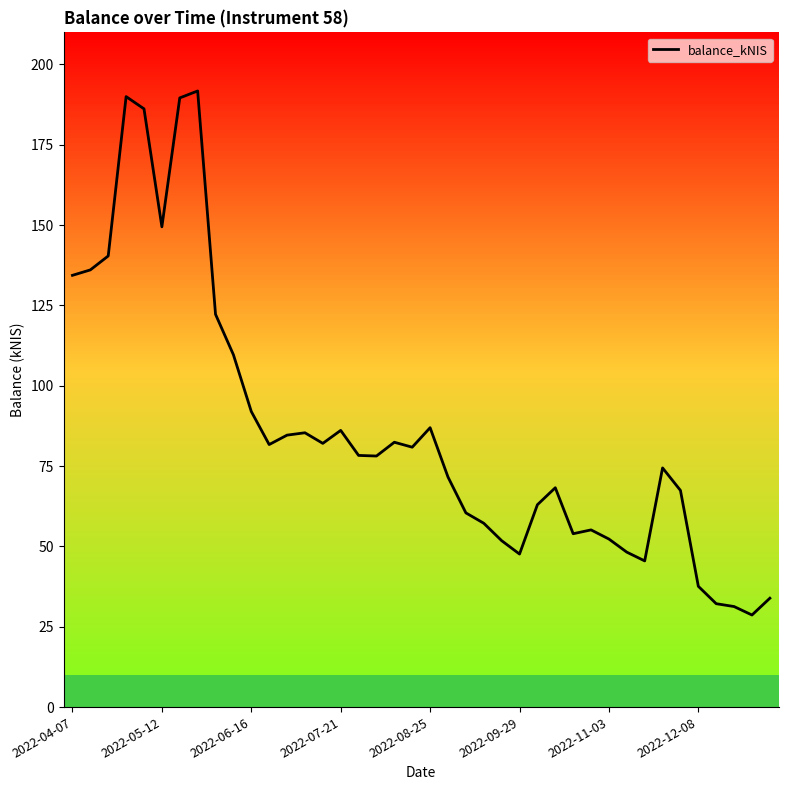

Does the chart display data point markers on the line(s)?

No